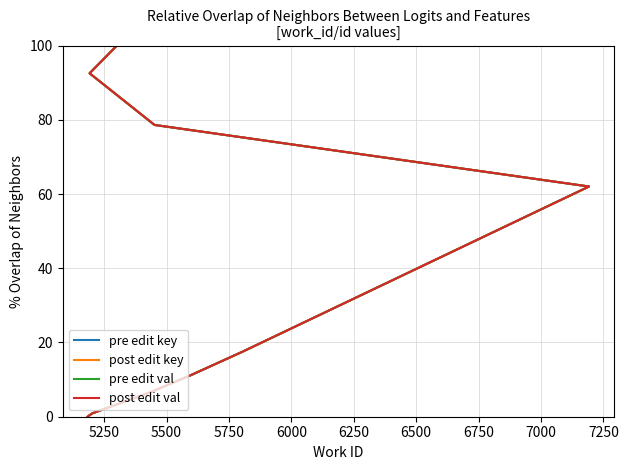

The post edit val series shows 6.7 at 5500. True or false?

True